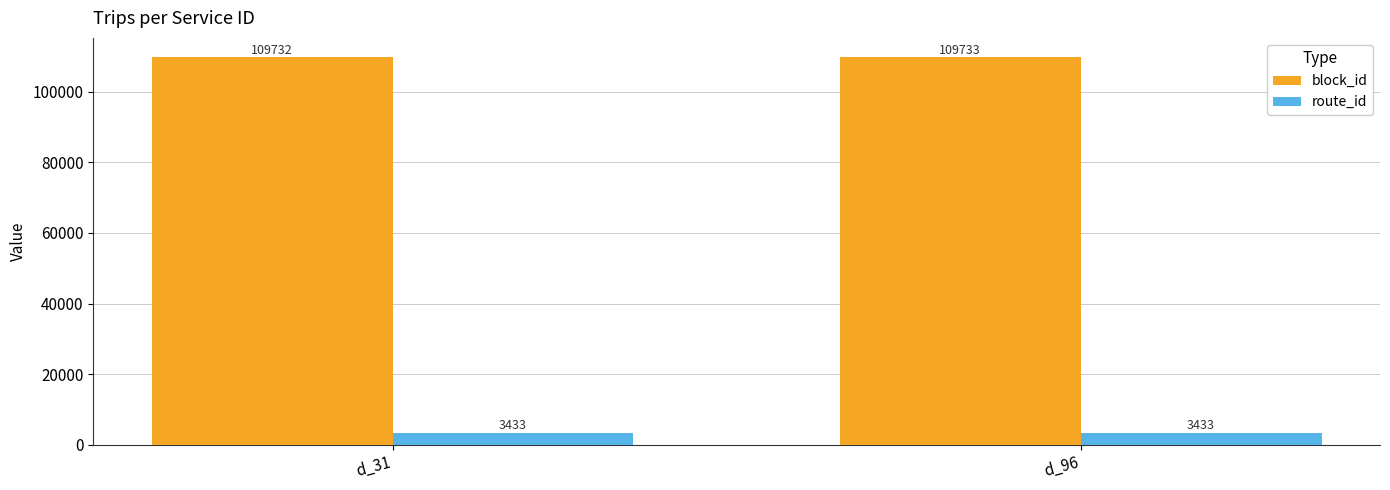

Is it true that route_id equals 3433 at d_96?

True